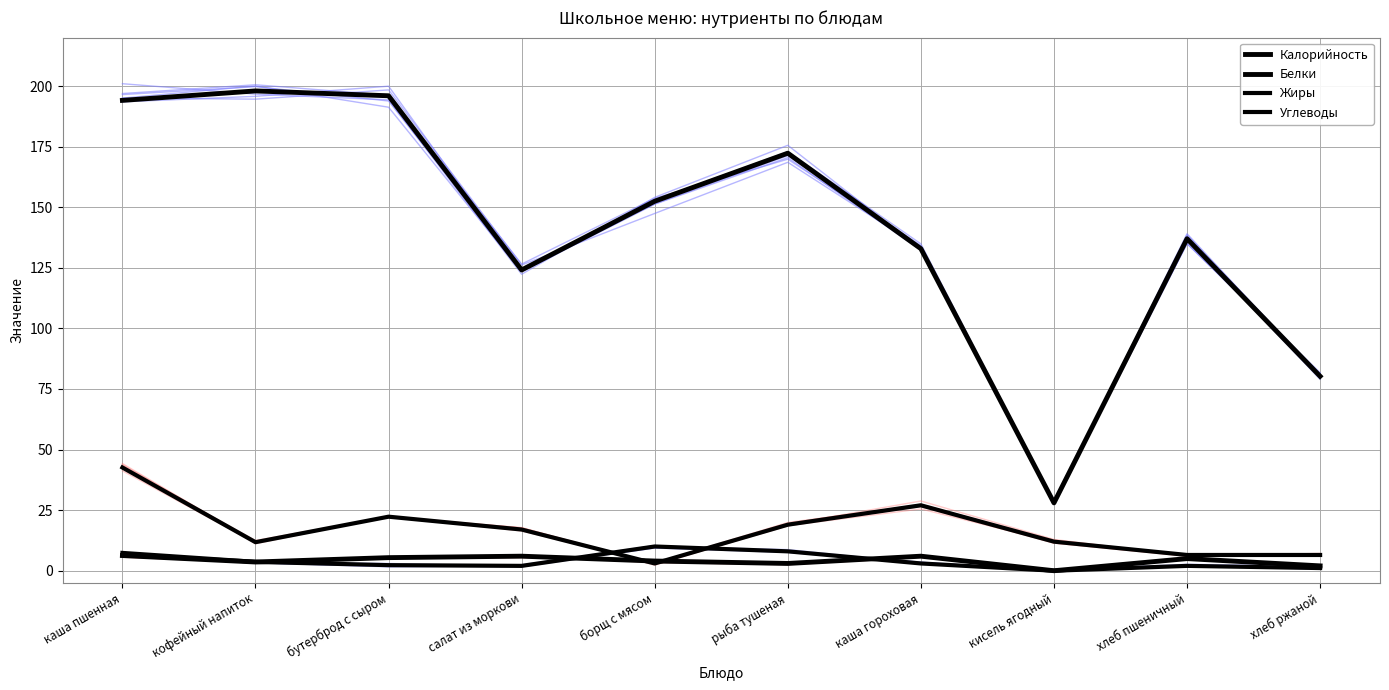

Reading left to right, extract all data points from this chart.

Калорийность: каша пшенная=194.1	кофейный напиток=198.0	бутерброд с сыром=196.0	салат из моркови=124.1	борщ с мясом=152.5	рыба тушеная=172.3	каша гороховая=132.9	кисель ягодный=28.0	хлеб пшеничный=137.0	хлеб ржаной=80.2
Белки: каша пшенная=6.3	кофейный напиток=3.6	бутерброд с сыром=5.4	салат из моркови=6.0	борщ с мясом=4.0	рыба тушеная=3.0	каша гороховая=6.0	кисель ягодный=0.0	хлеб пшеничный=5.0	хлеб ржаной=2.0
Жиры: каша пшенная=7.3	кофейный напиток=3.6	бутерброд с сыром=2.3	салат из моркови=2.0	борщ с мясом=10.0	рыба тушеная=8.0	каша гороховая=3.0	кисель ягодный=0.0	хлеб пшеничный=2.0	хлеб ржаной=1.1
Углеводы: каша пшенная=42.6	кофейный напиток=11.8	бутерброд с сыром=22.3	салат из моркови=17.0	борщ с мясом=3.0	рыба тушеная=19.0	каша гороховая=27.0	кисель ягодный=12.0	хлеб пшеничный=6.5	хлеб ржаной=6.5